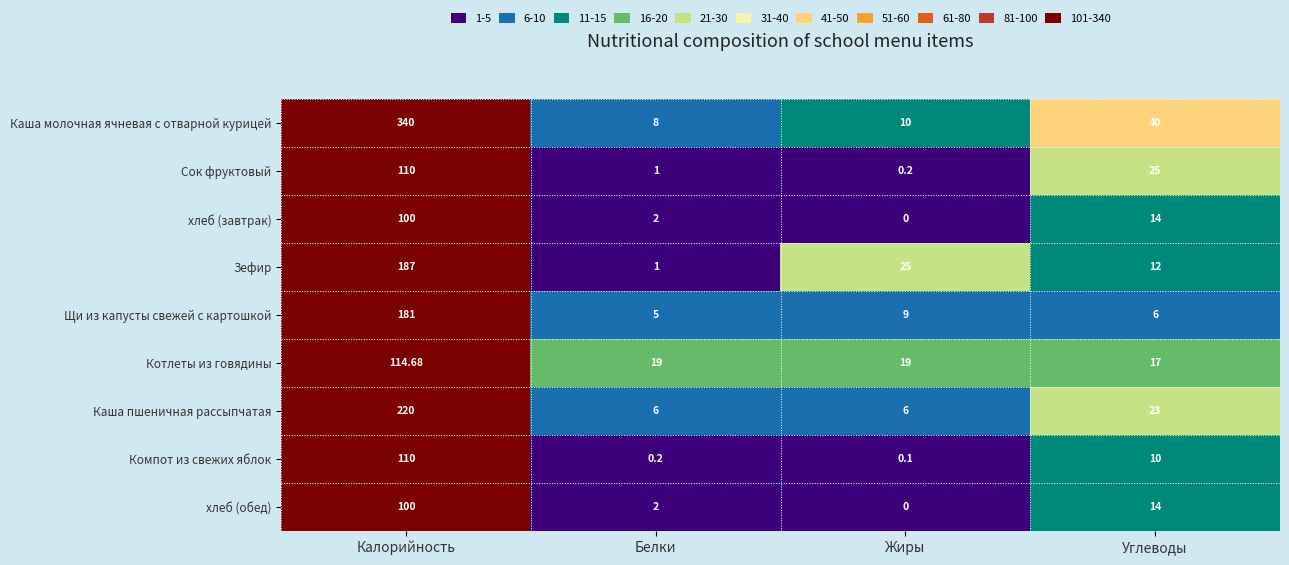

Which label corresponds to the smallest value in the chart?

Жиры